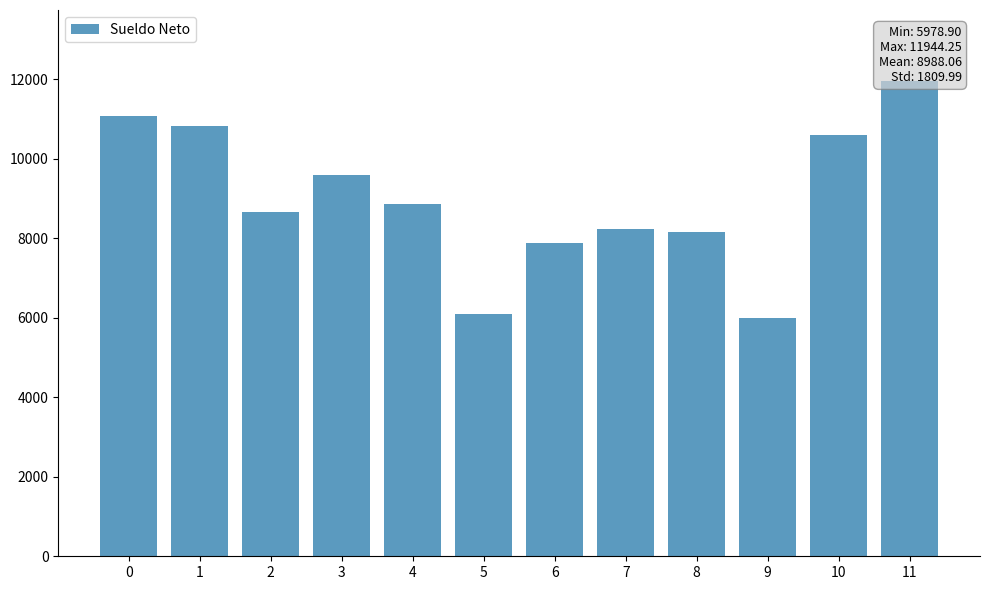

What is the value of the 3rd bar from the left?

8652.5